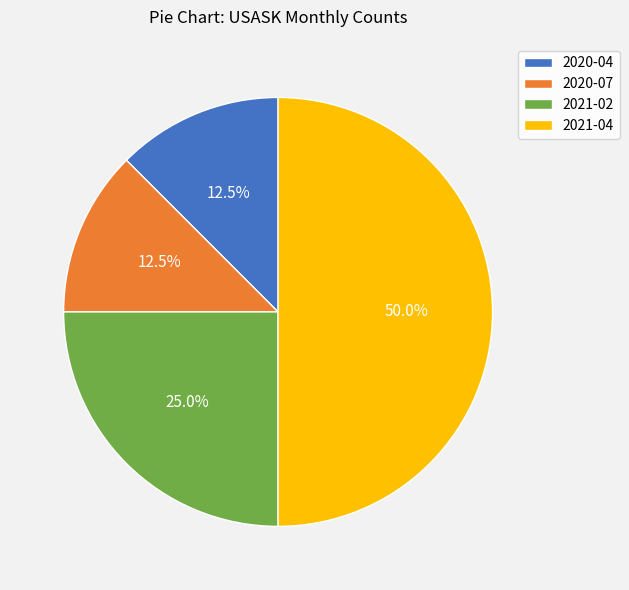

Which category has the biggest portion of the pie?

2021-04